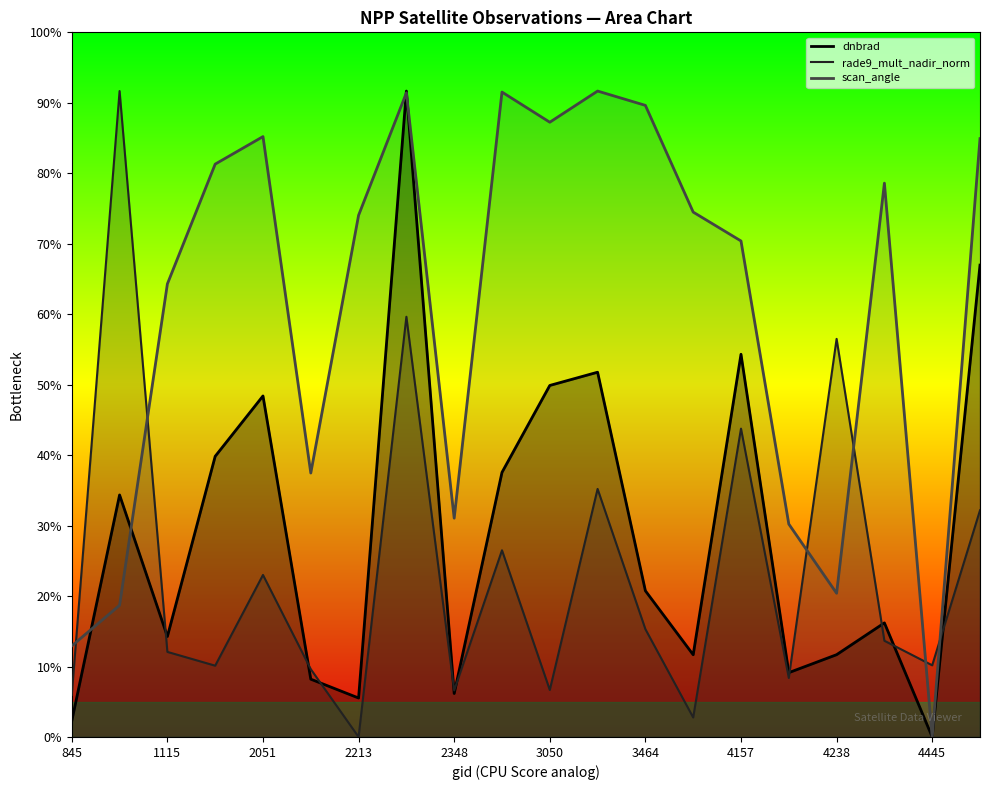

Where is the first local minimum for dnbrad?

1115